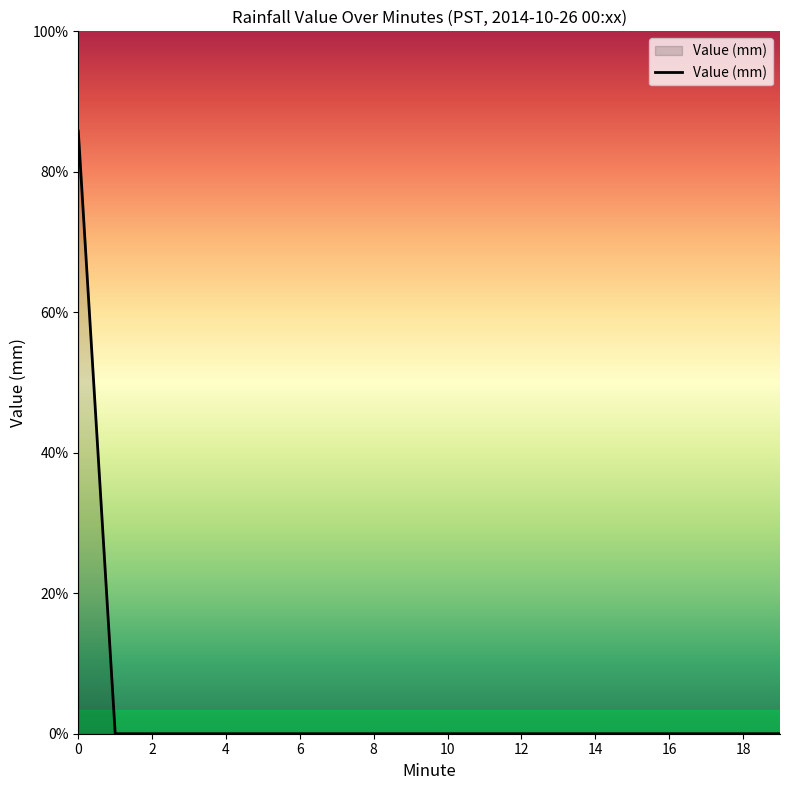

Does the chart display data point markers on the line(s)?

No